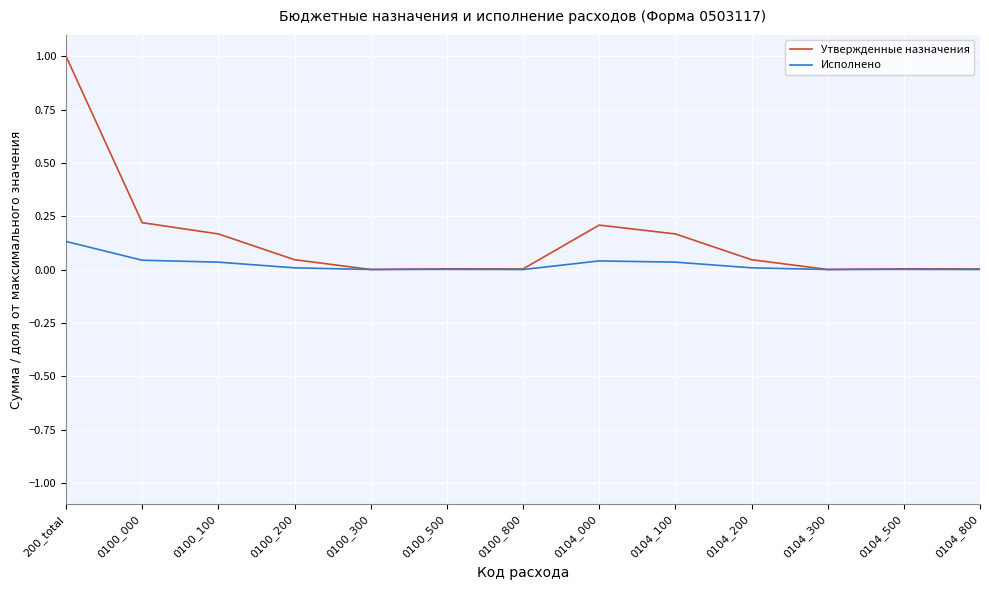

How many lines are shown in the chart?

2